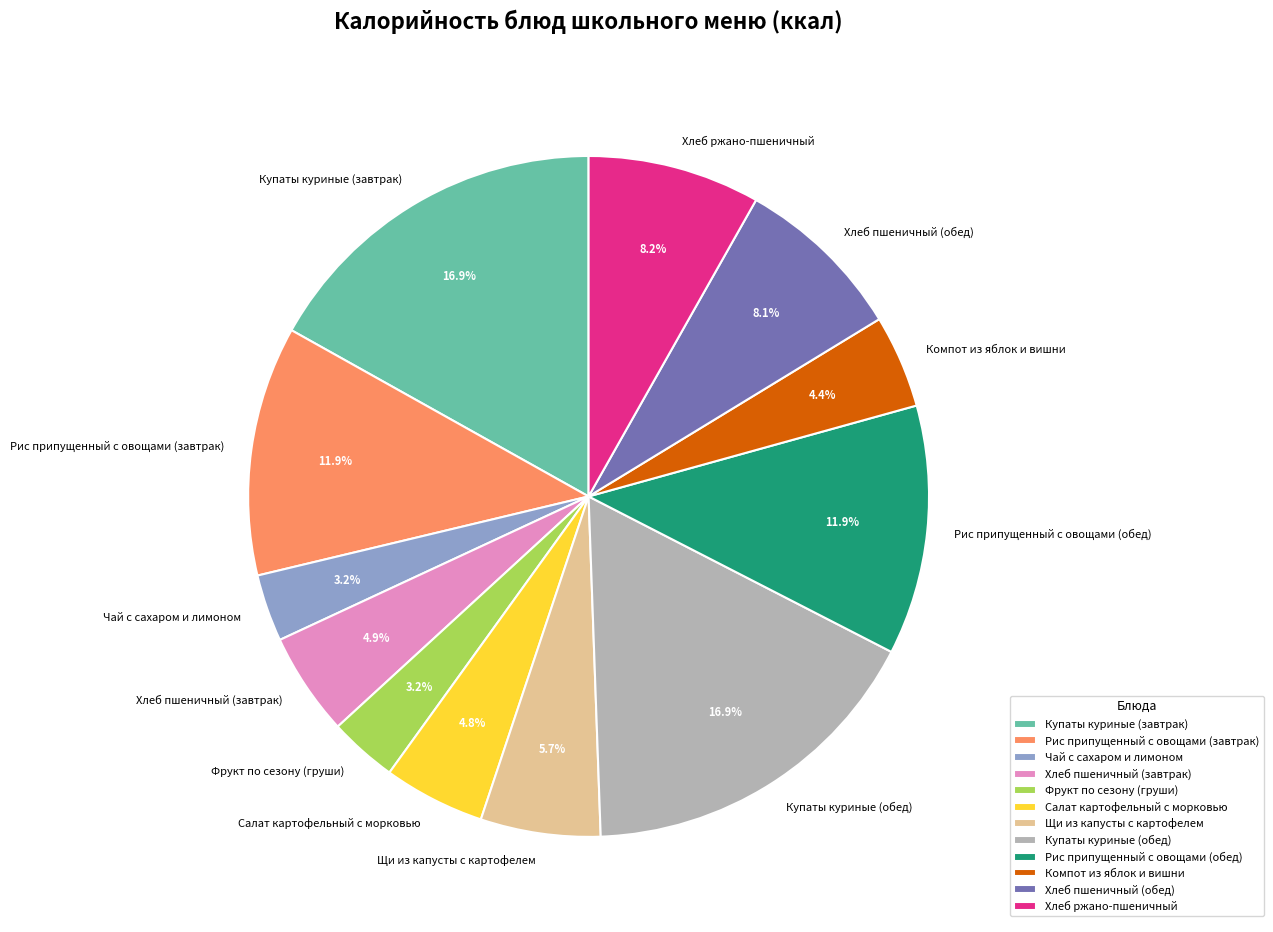

Is Хлеб пшеничный (завтрак) the majority of the pie?

No